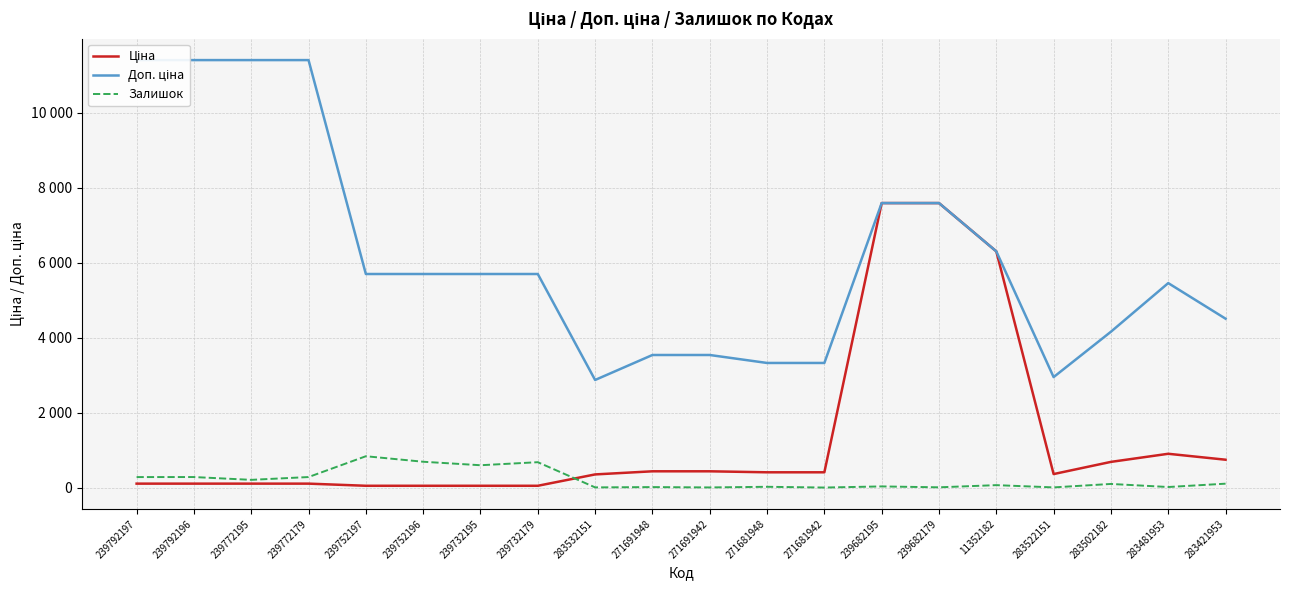

Which category has the lowest value in the Залишок series?

271681942